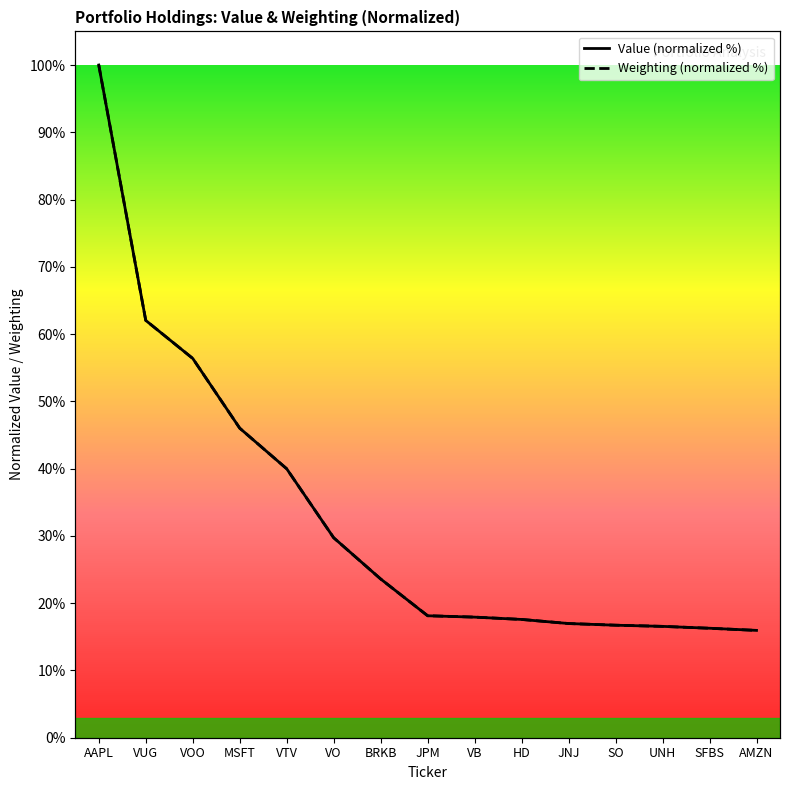

How many times do Weighting (normalized %) and Value (normalized %) cross each other?

7